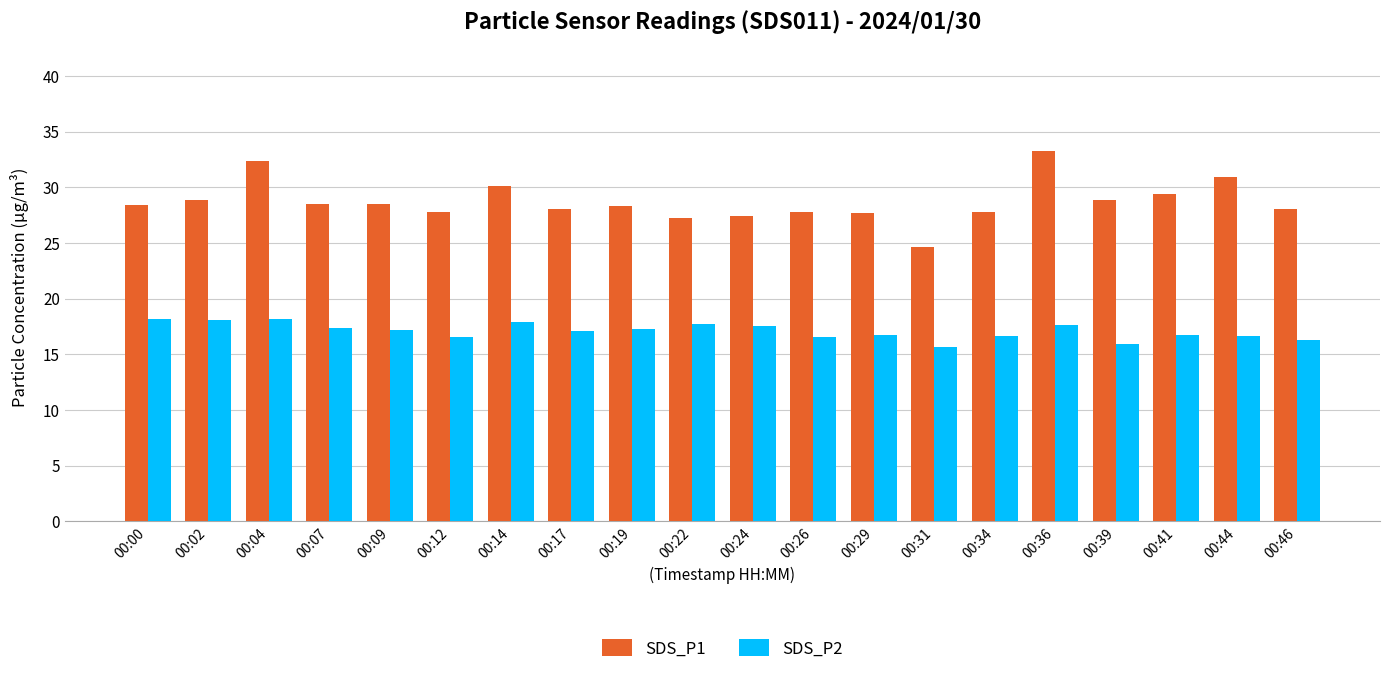

Rank the series by their average value, from highest to lowest.

SDS_P1, SDS_P2